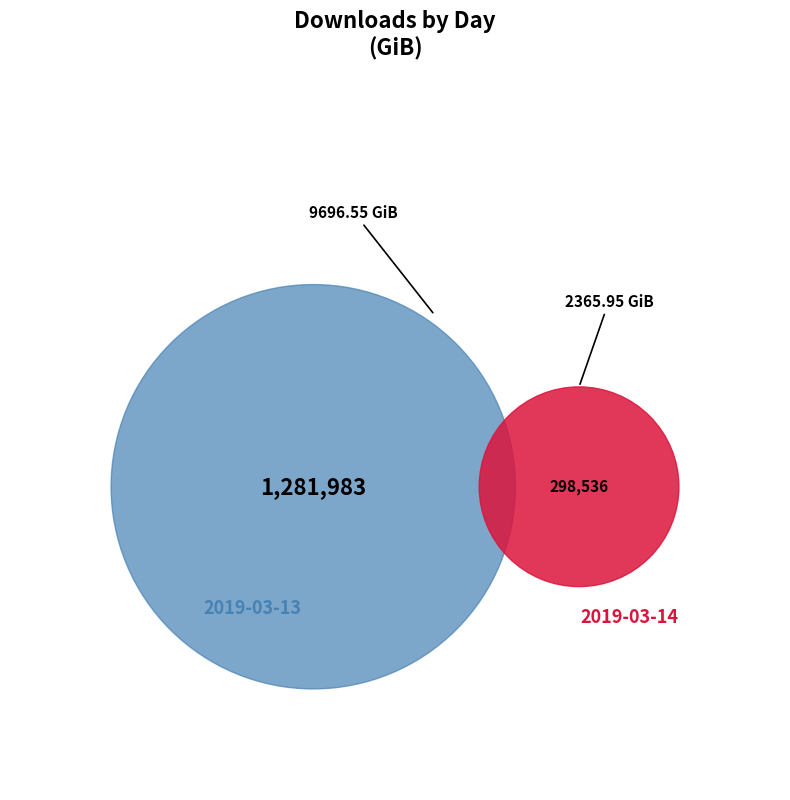

Count the number of slices in the pie.

2